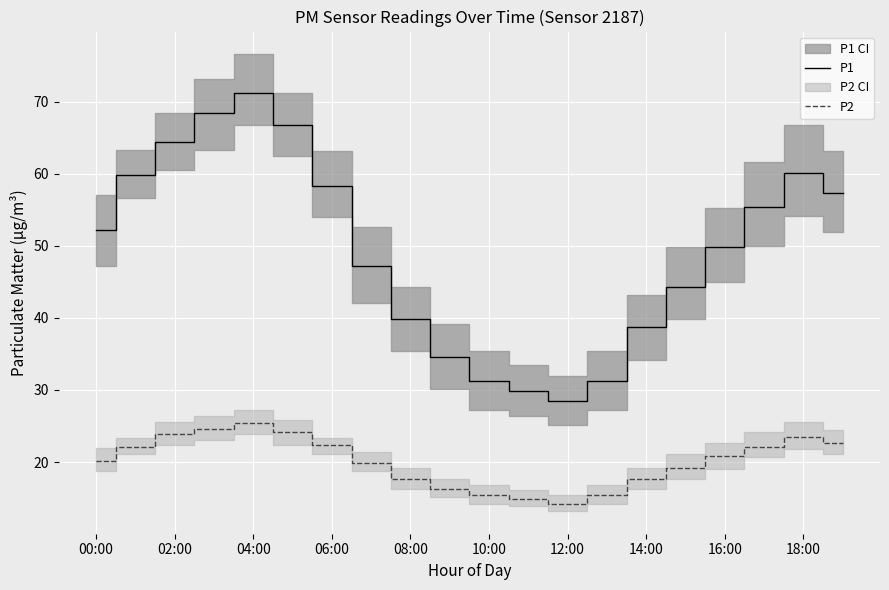

What is the highest value of the P1 series?

71.2